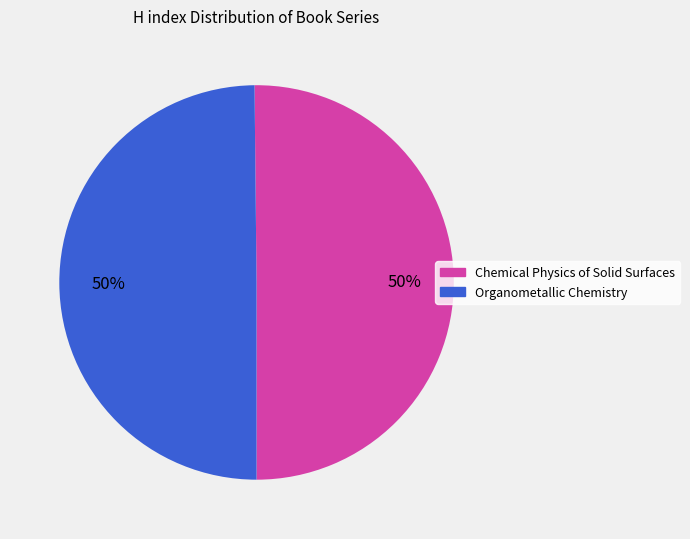

To the nearest percent, what is the combined percentage of Organometallic Chemistry and Chemical Physics of Solid Surfaces?

100%